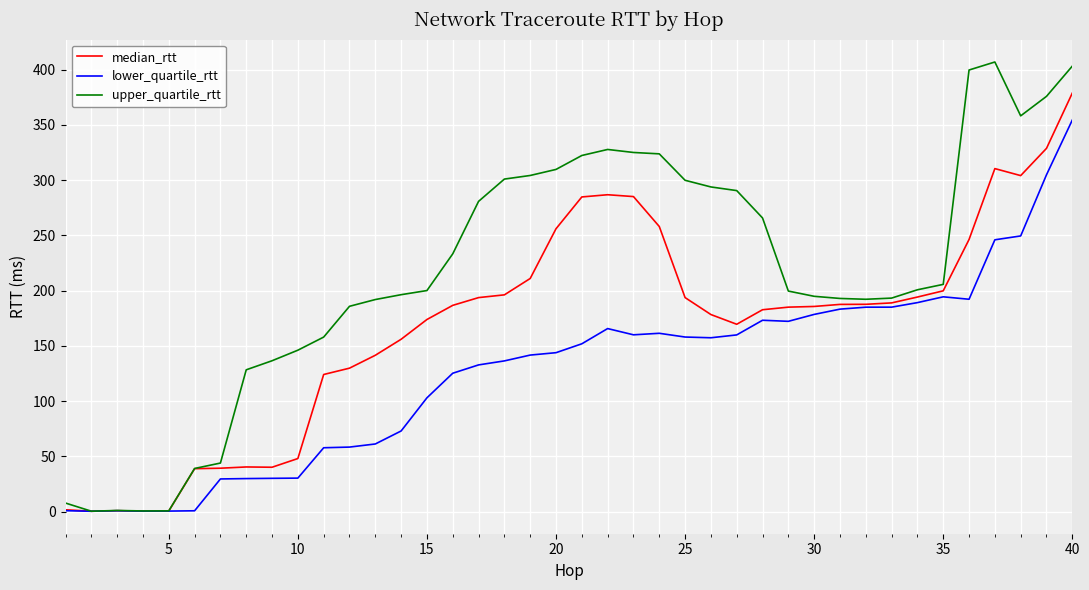

Which series has the largest total across all categories?

upper_quartile_rtt